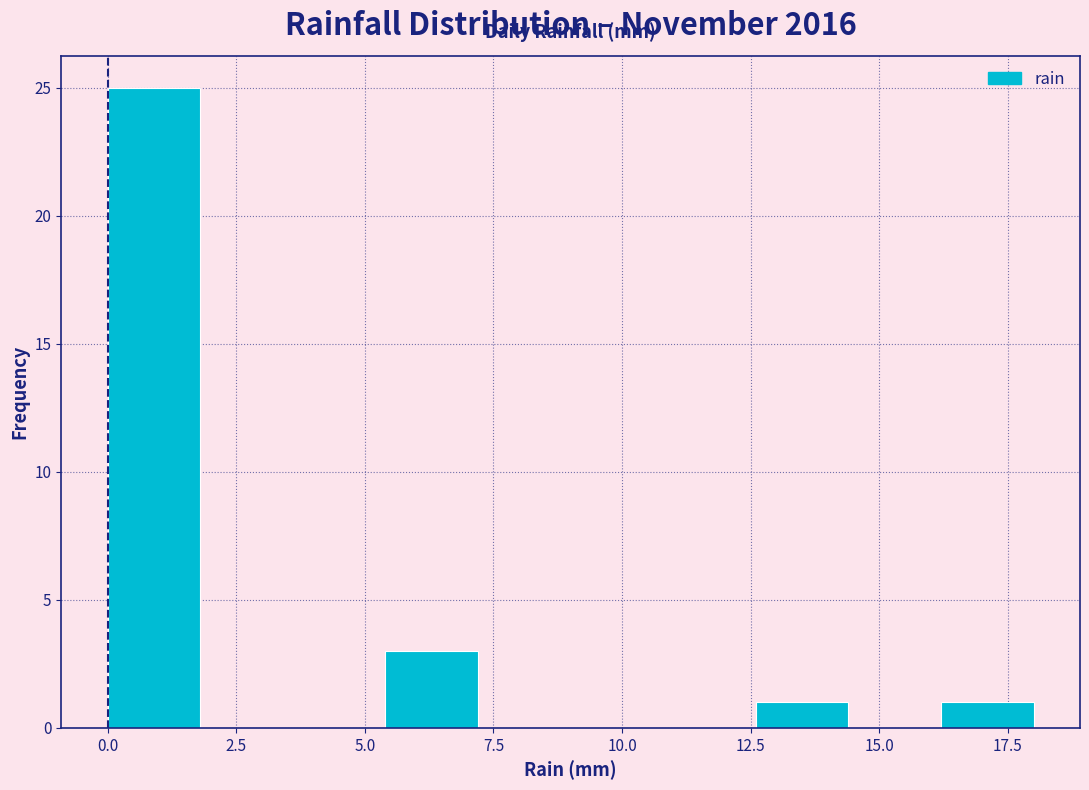

Read against the x-axis, roughly where is the centre of the tallest bar?

1.0